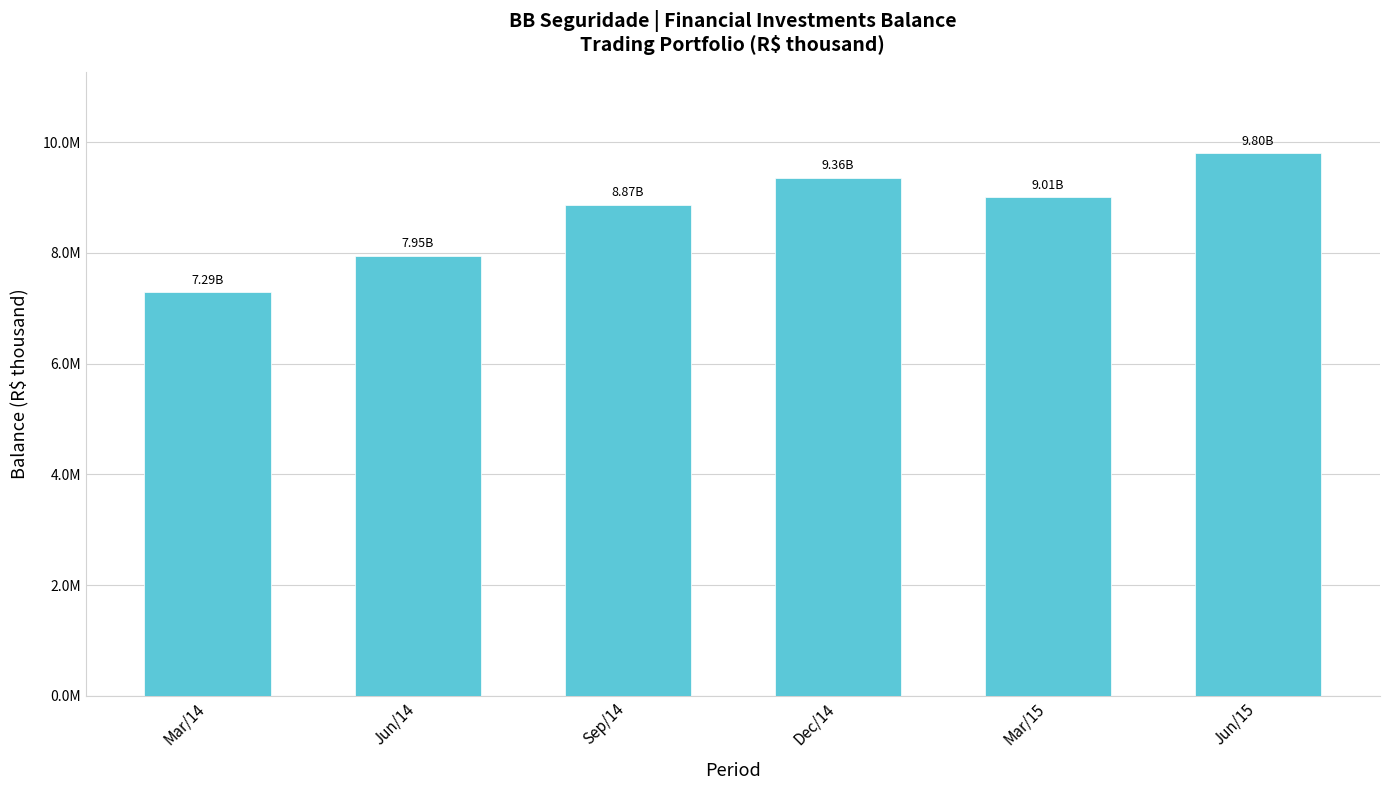

What is the difference between the maximum and minimum values?

2507160.7